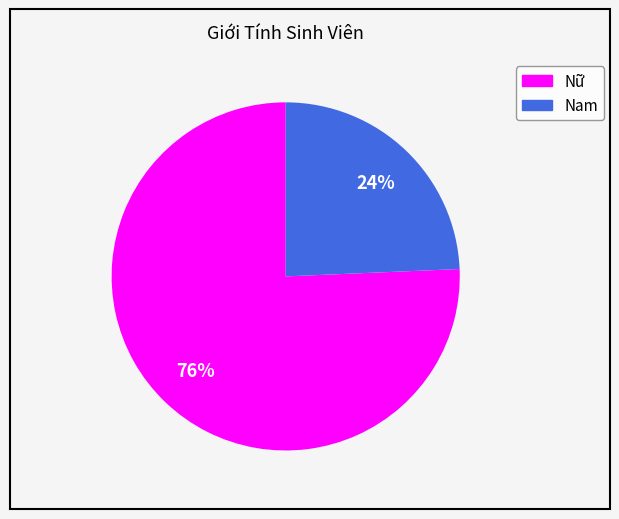

To the nearest percent, what percentage of the pie is Nữ?

76%